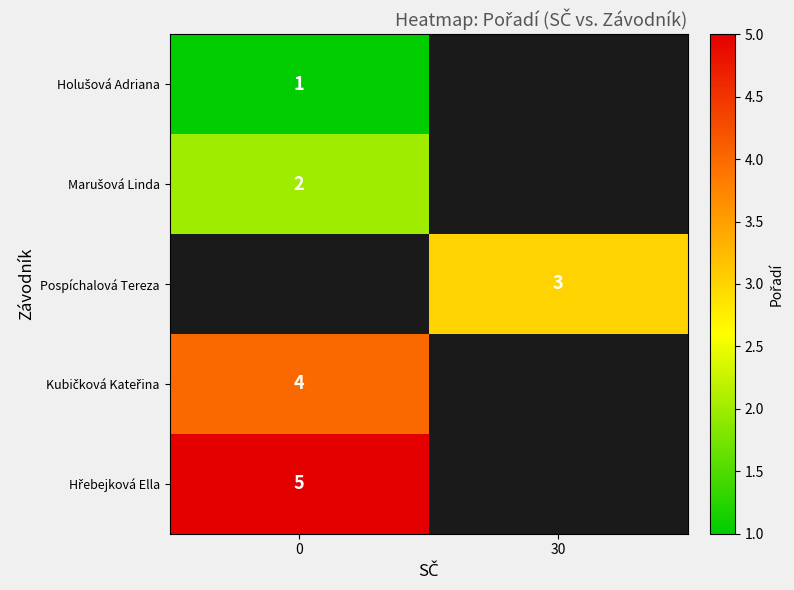

The Holušová Adriana series shows 1.0 at 0. True or false?

True